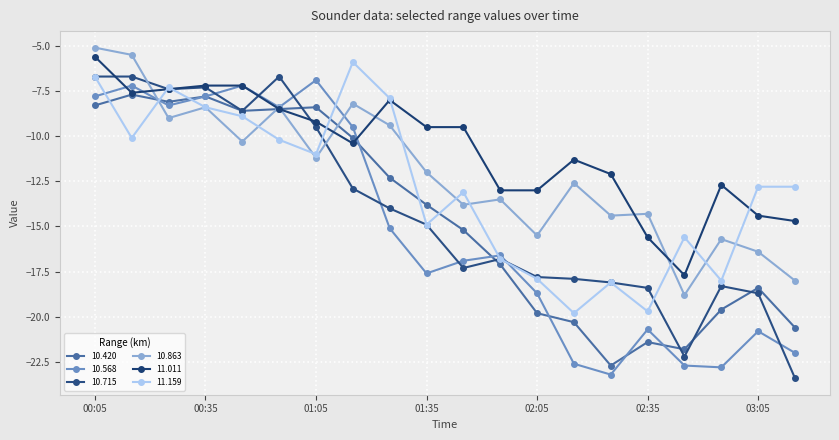

What is the smallest value displayed?

-23.4